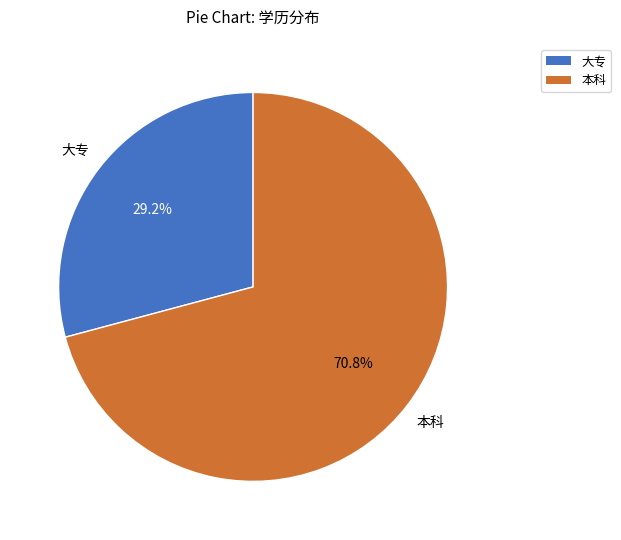

Which slice is the smallest?

大专